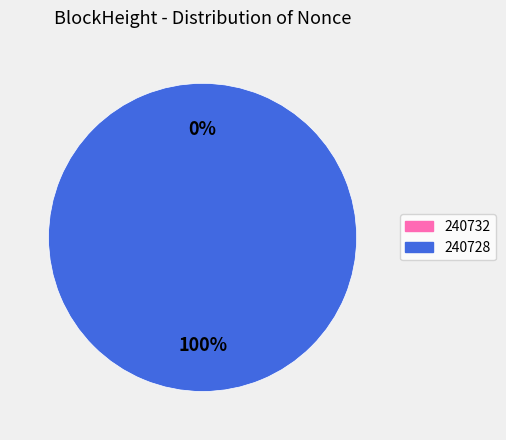

To the nearest percent, what is the difference between the largest and smallest slice percentages?

100%